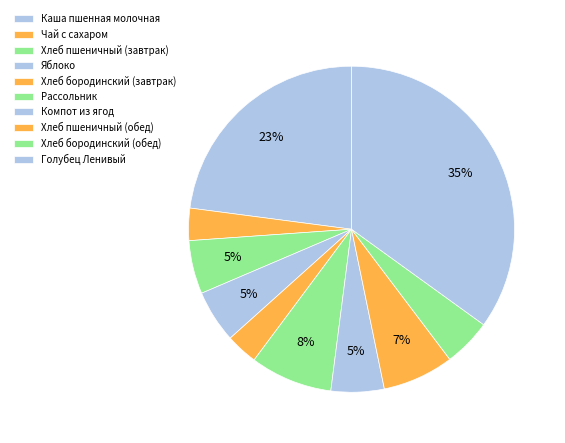

What is the change in value from Хлеб пшеничный (завтрак) to Компот из ягод?

-0.5